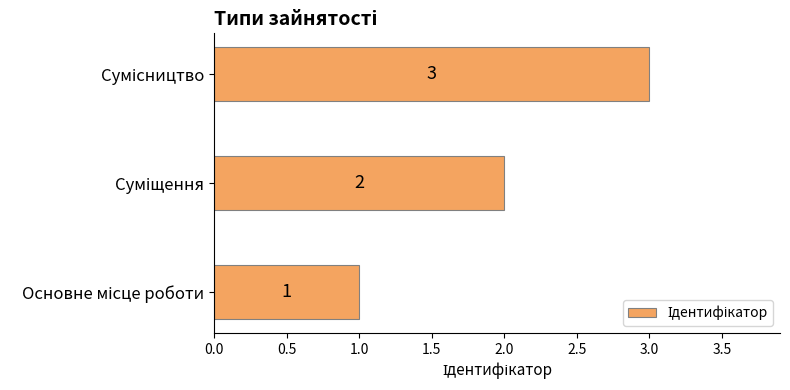

What is the sum of all values?

6